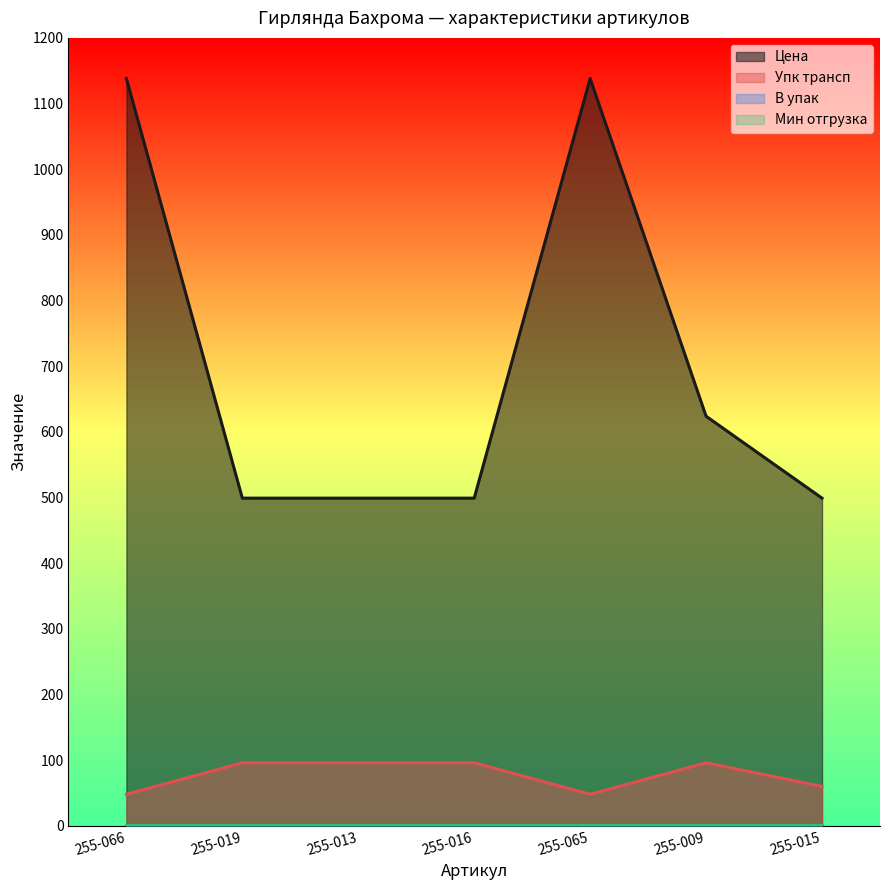

What is the maximum value shown in the chart?

1138.1